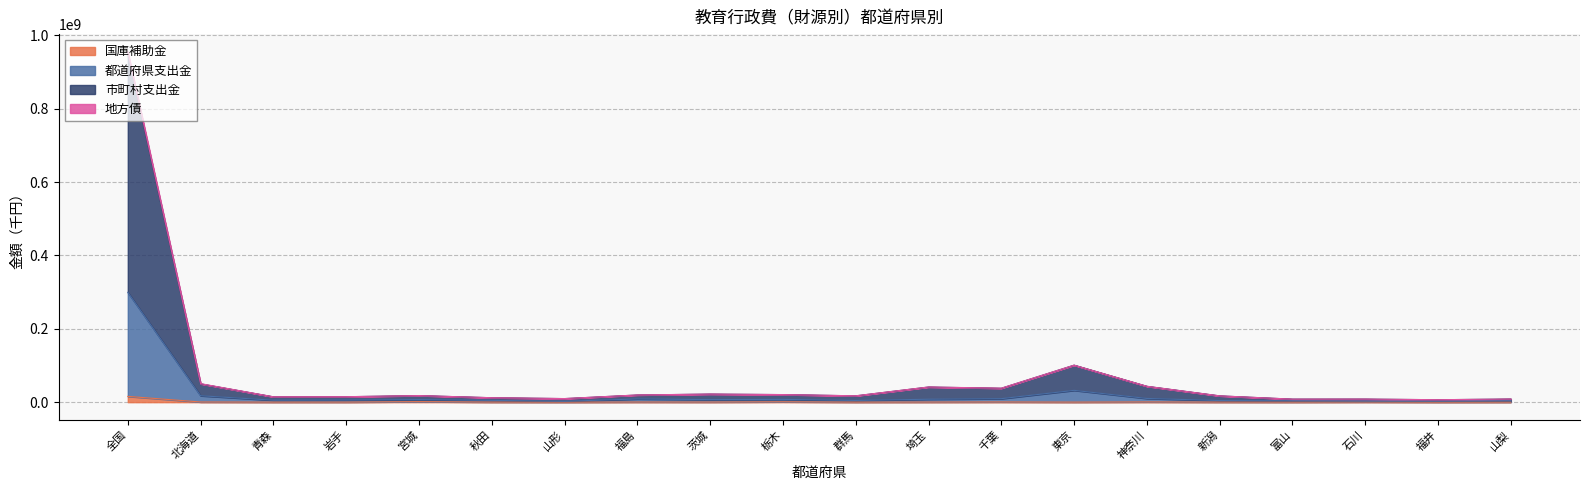

Where is 都道府県支出金 nearest to the value 150932229?

東京